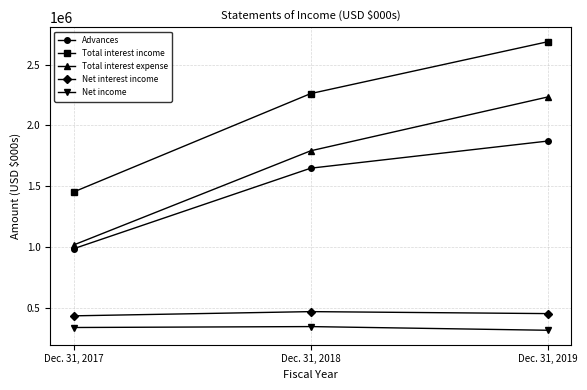

Does the chart display data point markers on the line(s)?

Yes